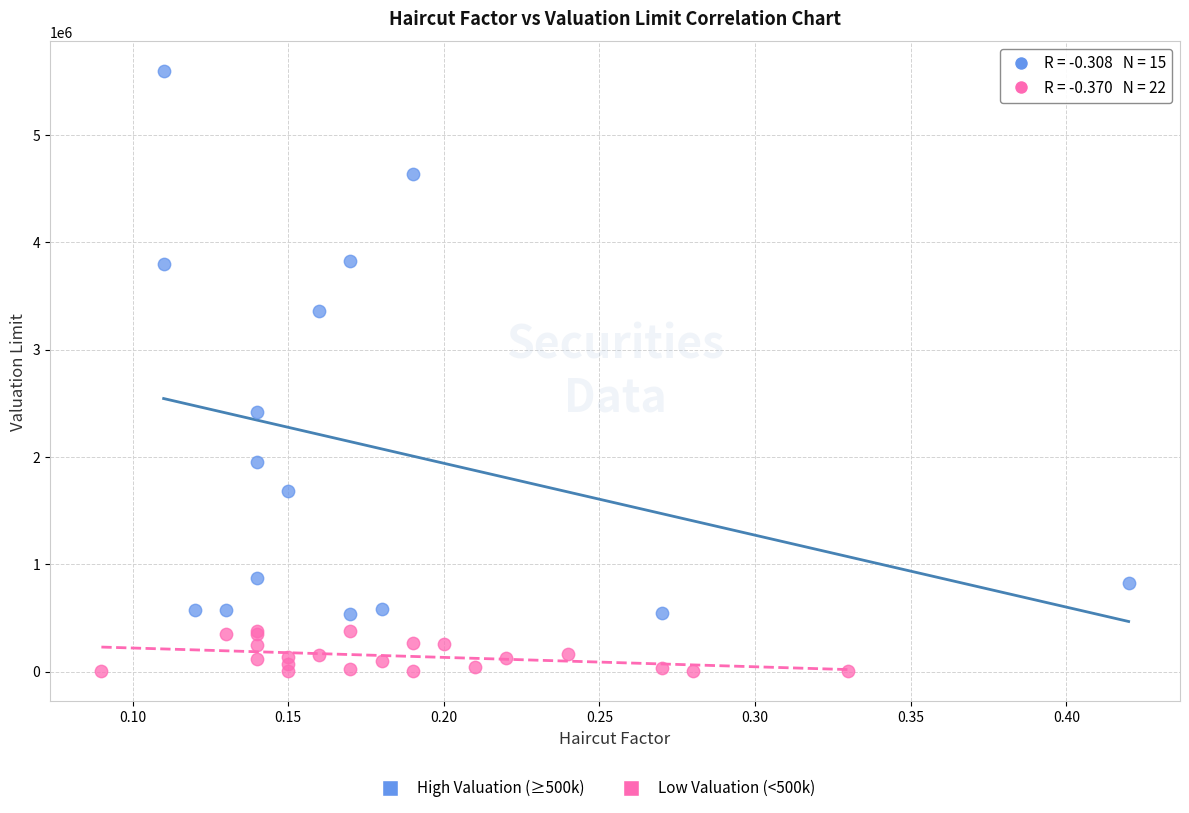

Which series reaches the minimum Y coordinate?

Low Valuation (<500k)